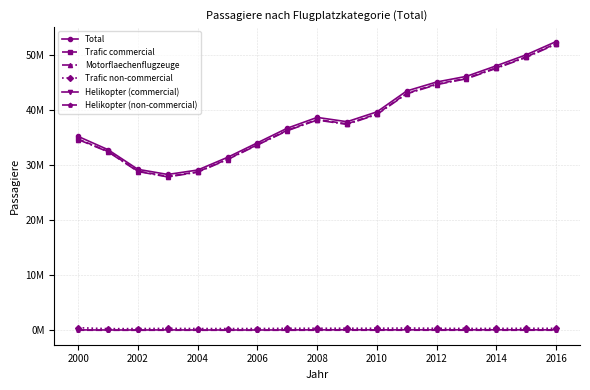

What are all the series names shown in the legend?

Total, Trafic commercial, Motorflaechenflugzeuge, Trafic non-commercial, Helikopter (commercial), Helikopter (non-commercial)